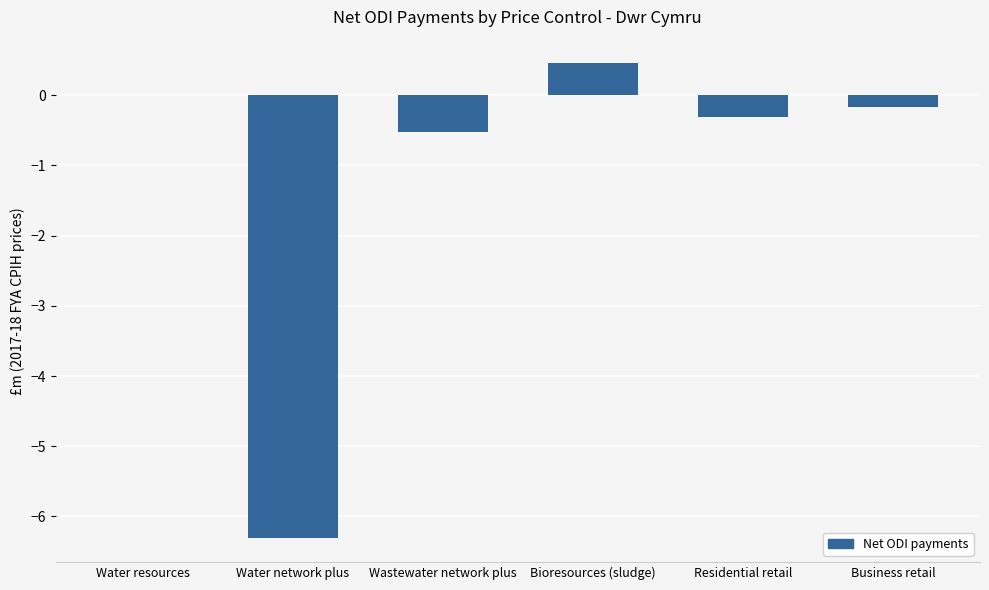

Are the bars grouped side by side (vs. stacked)?

No